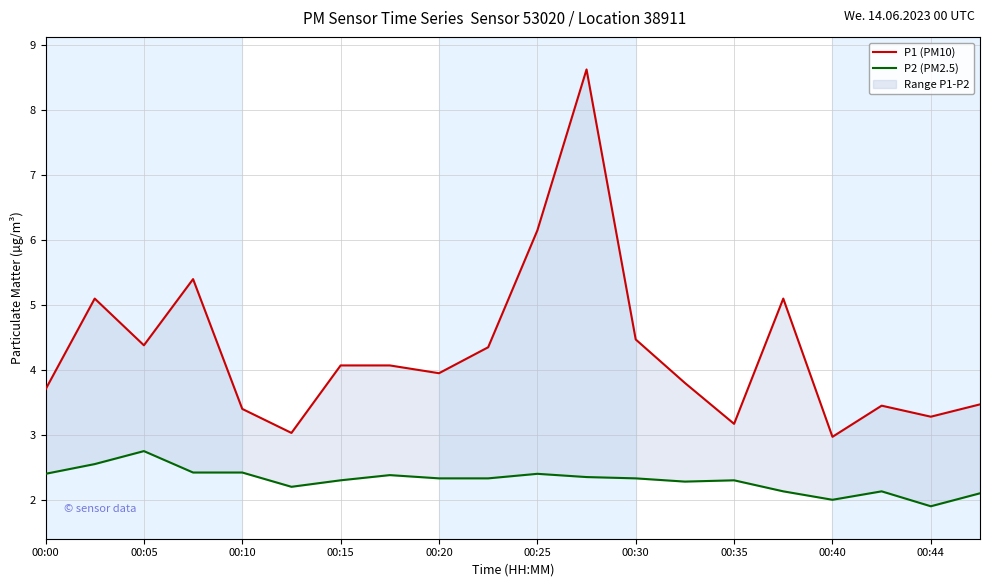

True or false: P2 (PM2.5) and P1 (PM10) cross at least once.

False